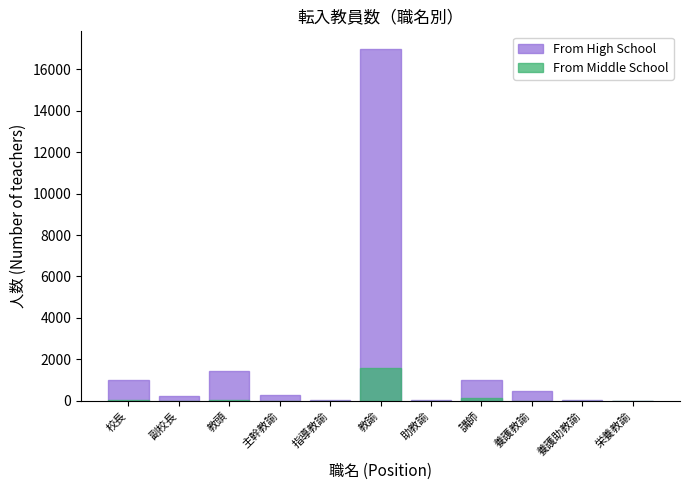

Which series has the largest total across all categories?

From High School